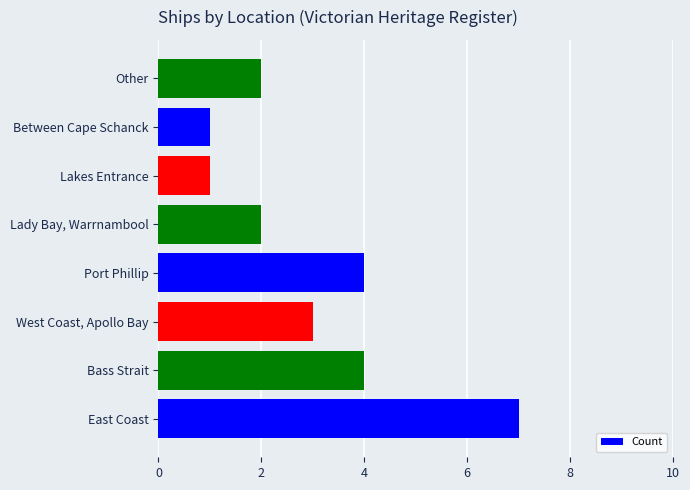

Does the chart contain stacked bars?

No